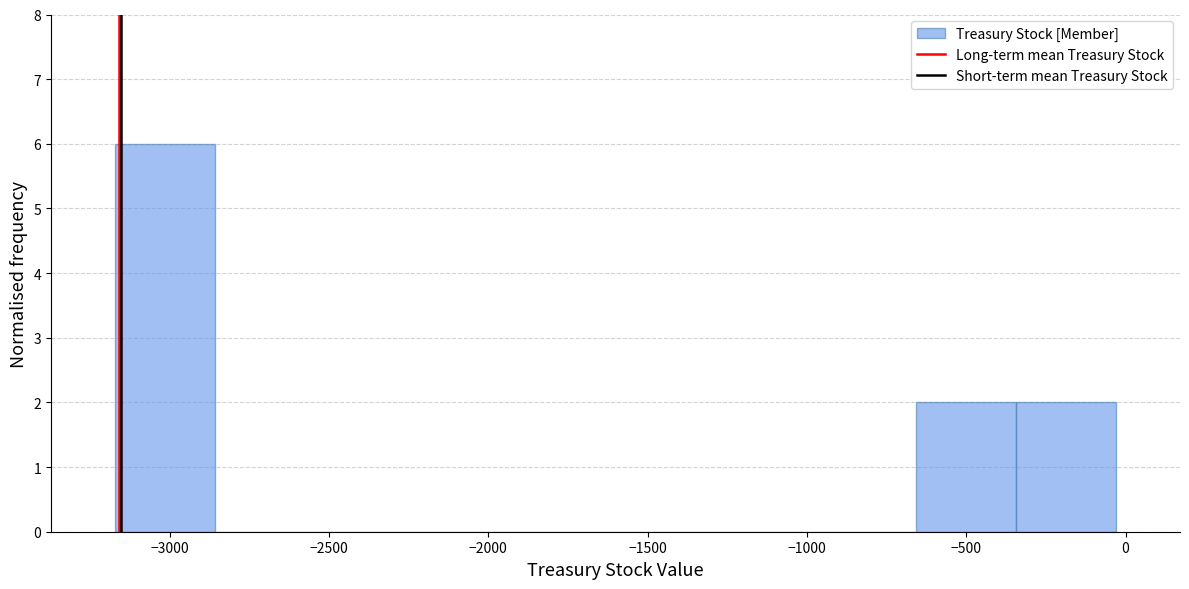

Reading left to right, transcribe this chart: for each bar, give the range it covers on the x-axis and its height. Neither the bar edges nor the heights are printed on the chart, so give them approximately, as read against the axes.

-3150 to -2850: 6
-2850 to -2550: 0
-2550 to -2250: 0
-2250 to -1900: 0
-1900 to -1600: 0
-1600 to -1300: 0
-1300 to -950: 0
-950 to -650: 0
-650 to -350: 2
-350 to -50: 2